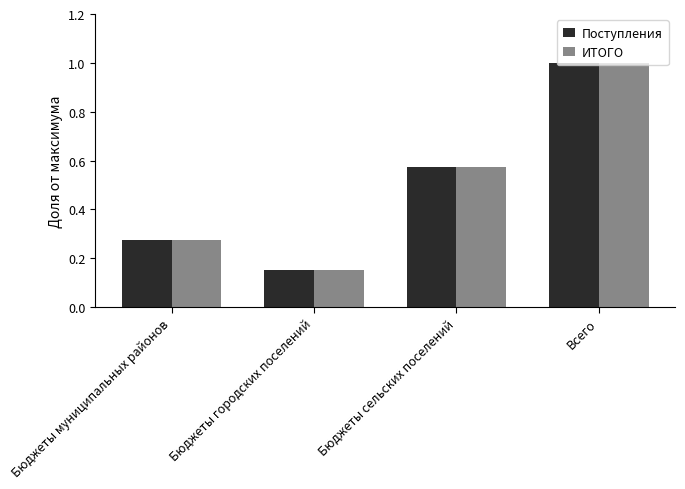

At which label is Поступления closest to 0?

Бюджеты городских поселений